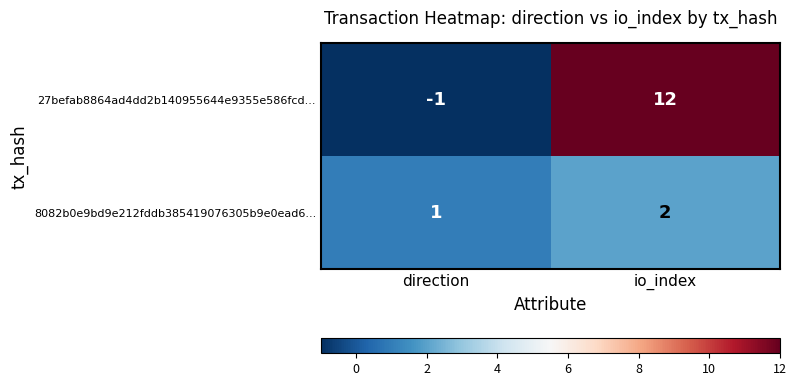

Which series has the widest spread of values?

27befab8864ad4dd2b140955644e9355e586fcd...